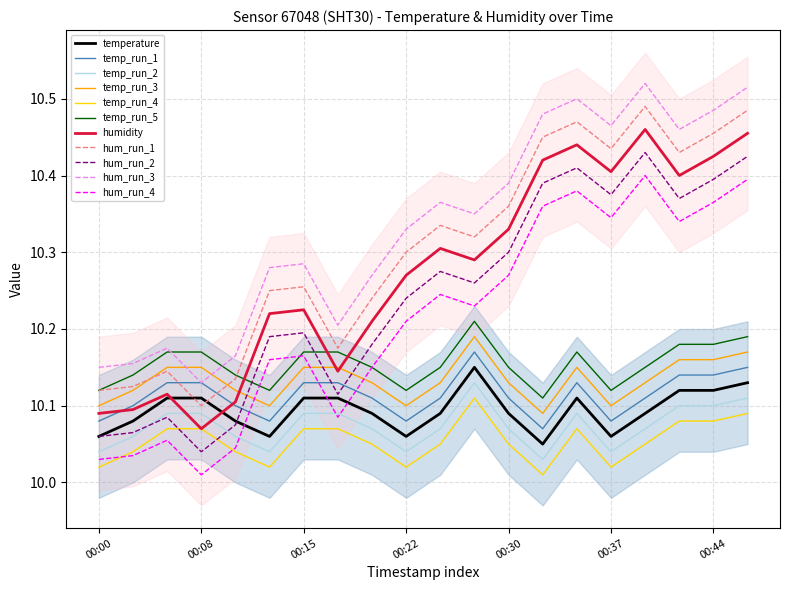

What is the value of the humidity point at the 7th from the left?

10.2